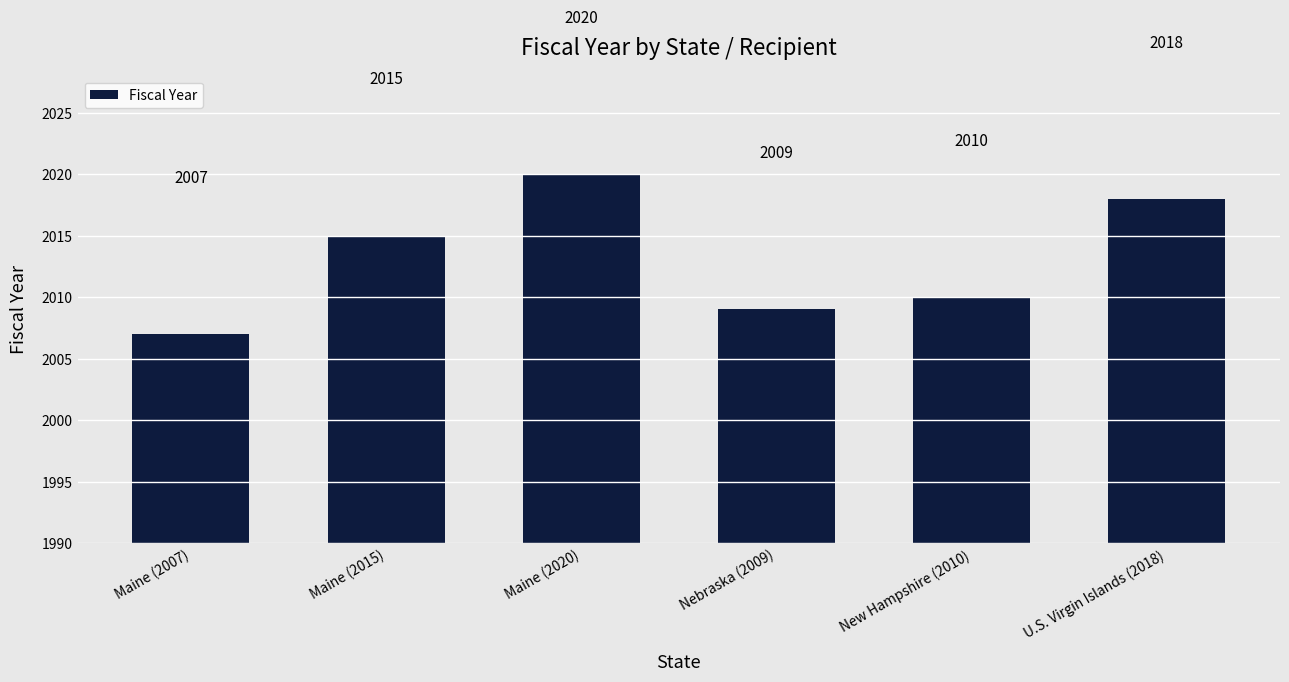

What position from the left is Maine (2015)?

2